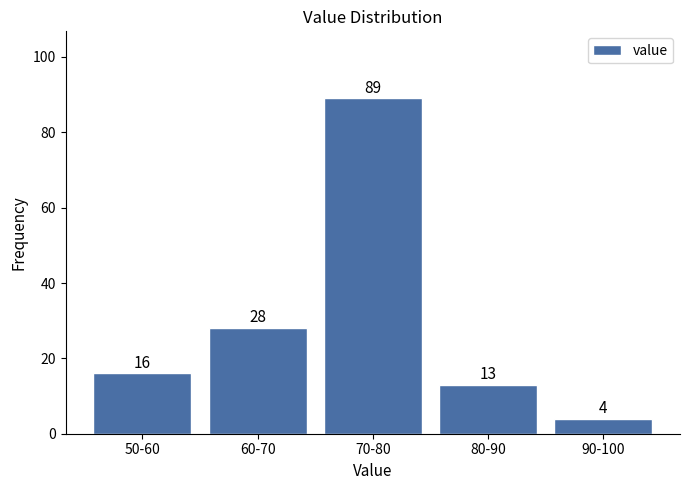

Reading left to right, extract all data points from this chart.

50-60=16	60-70=28	70-80=89	80-90=13	90-100=4